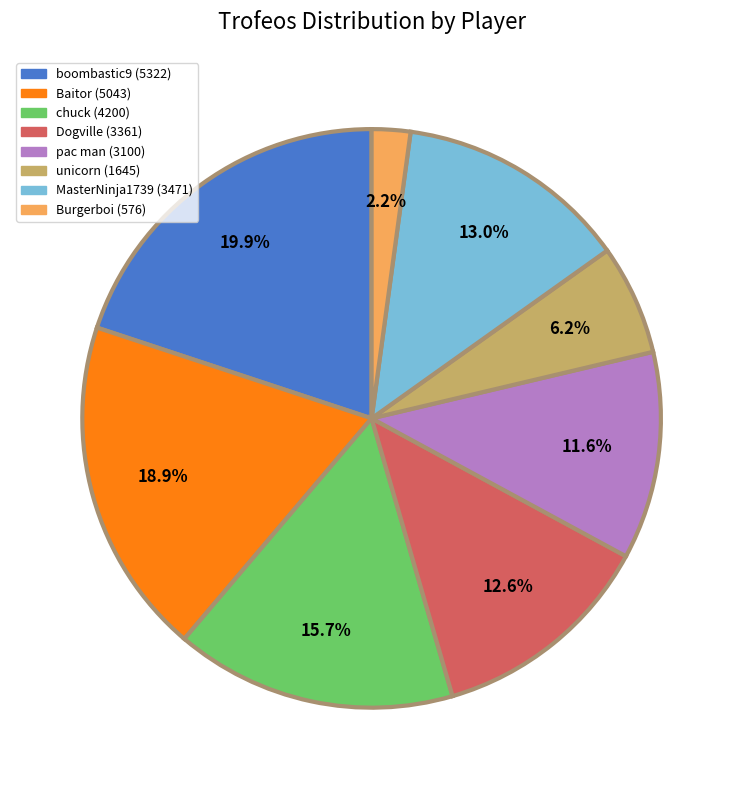

To the nearest percent, what percentage of the pie is MasterNinja1739 (3471)?

13%